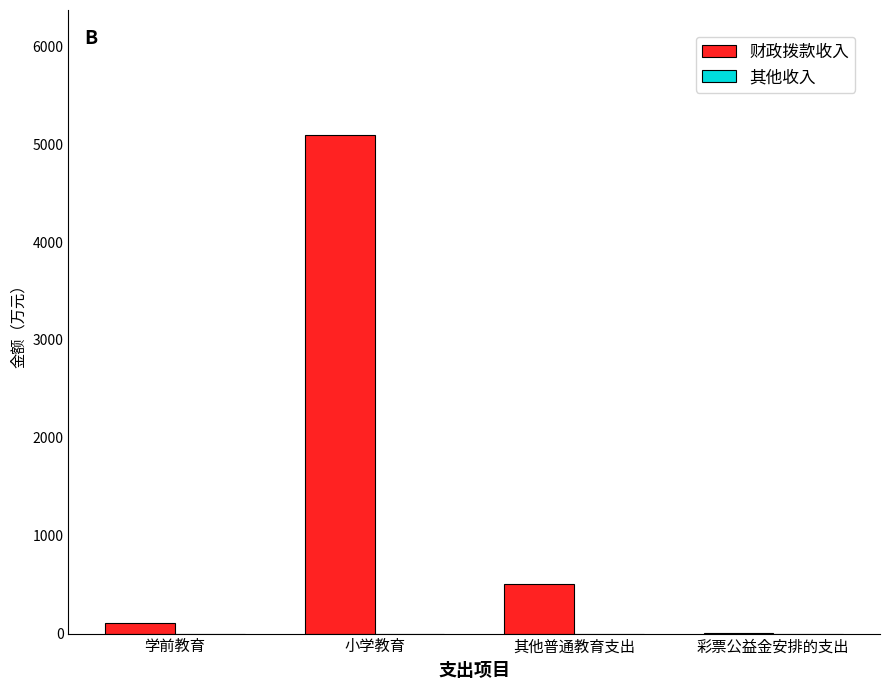

What is the greatest value displayed?

5096.7